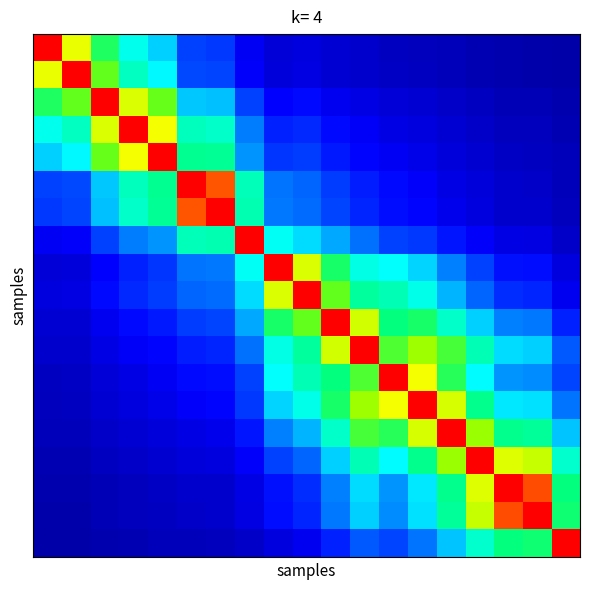

At how many categories does at least one series exceed 0?

19